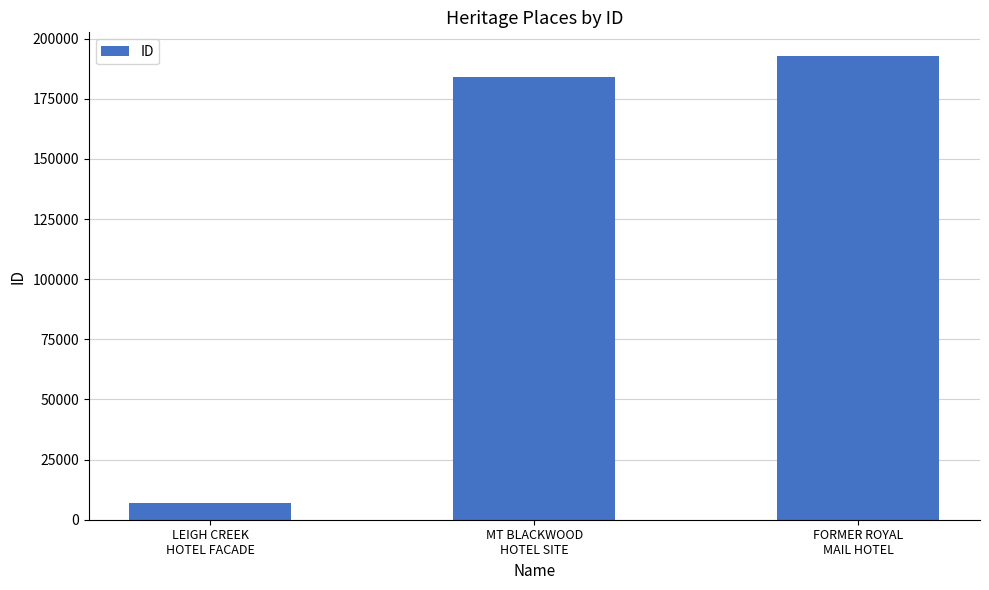

What is the label of the 3rd bar from the left?

FORMER ROYAL
MAIL HOTEL